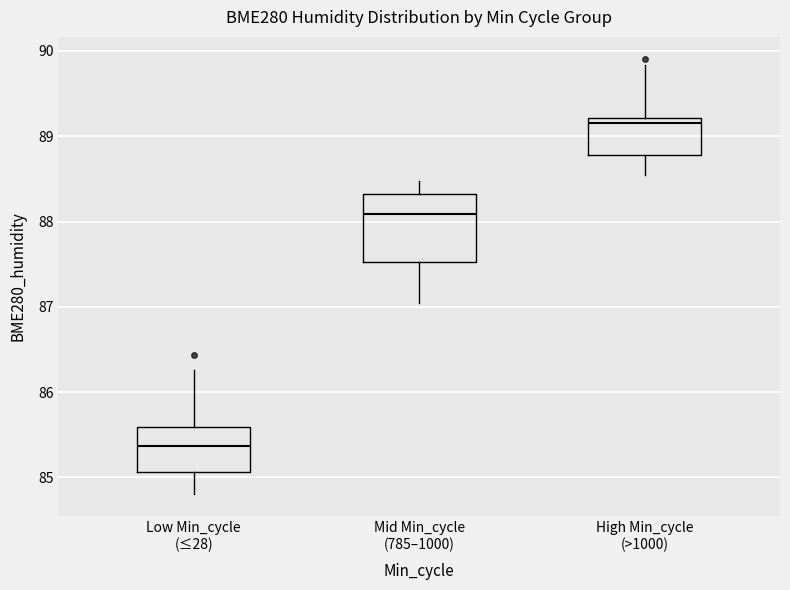

Where does the upper whisker of the box for Mid Min_cycle (785–1000) end on the y-axis? The values are not printed on the chart, so give them approximately, as read against the axis.

88.5